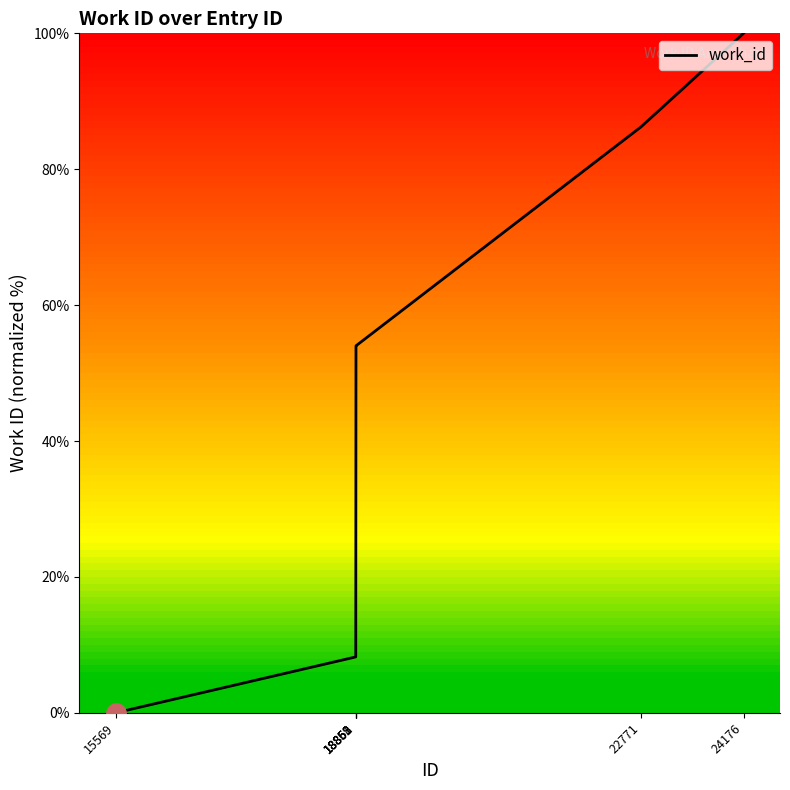

Is it true that the value at 22771 is 86.2?

True